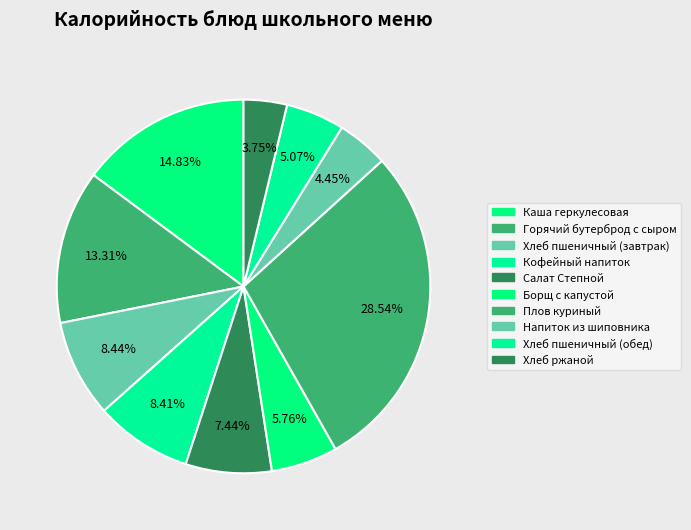

Approximately how many times larger is the value at Напиток из шиповника compared to Борщ с капустой?

0.8